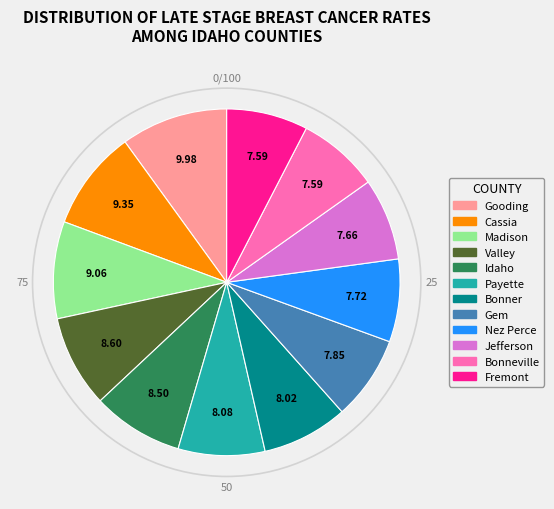

How many slices are in this pie chart?

12